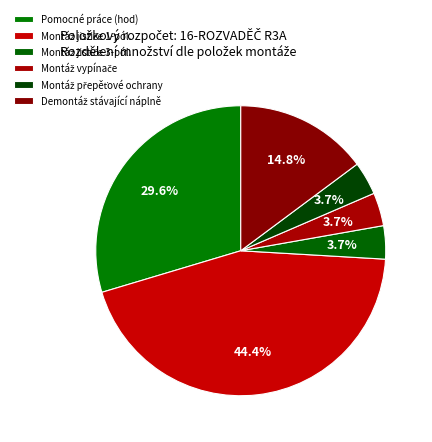

How many segments does this pie chart have?

6